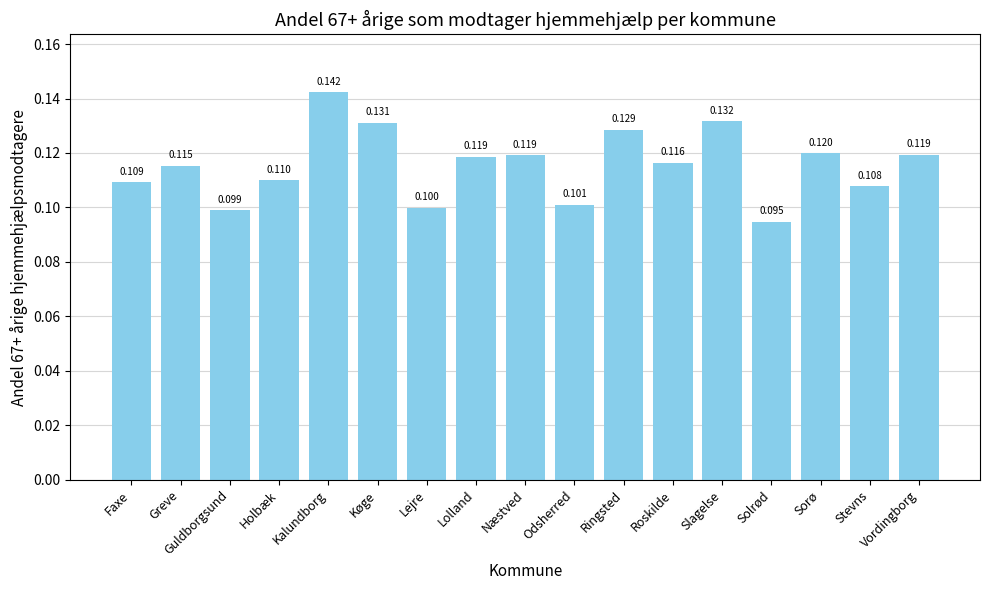

Where is the data nearest to the value 0?

Solrød